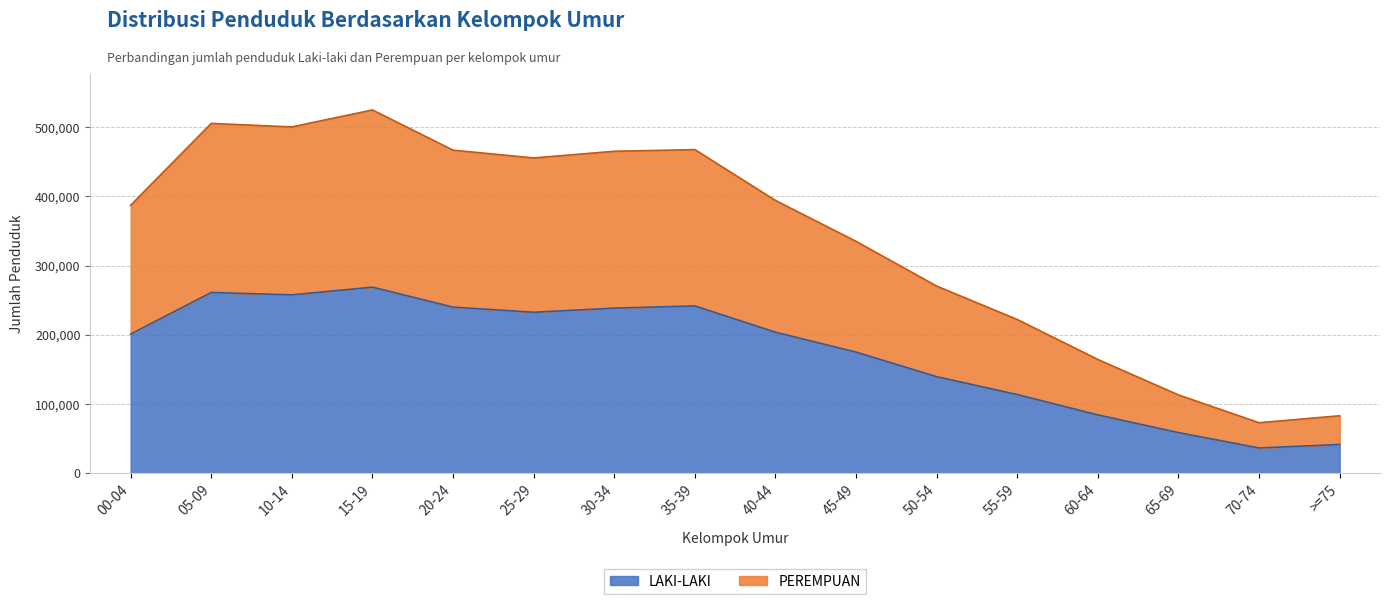

What is the difference between the maximum and minimum values in the LAKI-LAKI series?

232463